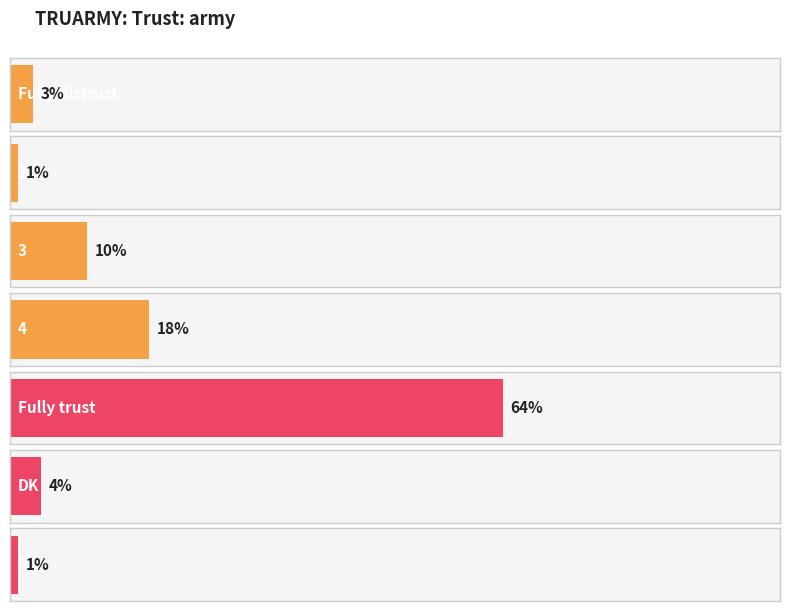

What is the greatest value displayed?

64